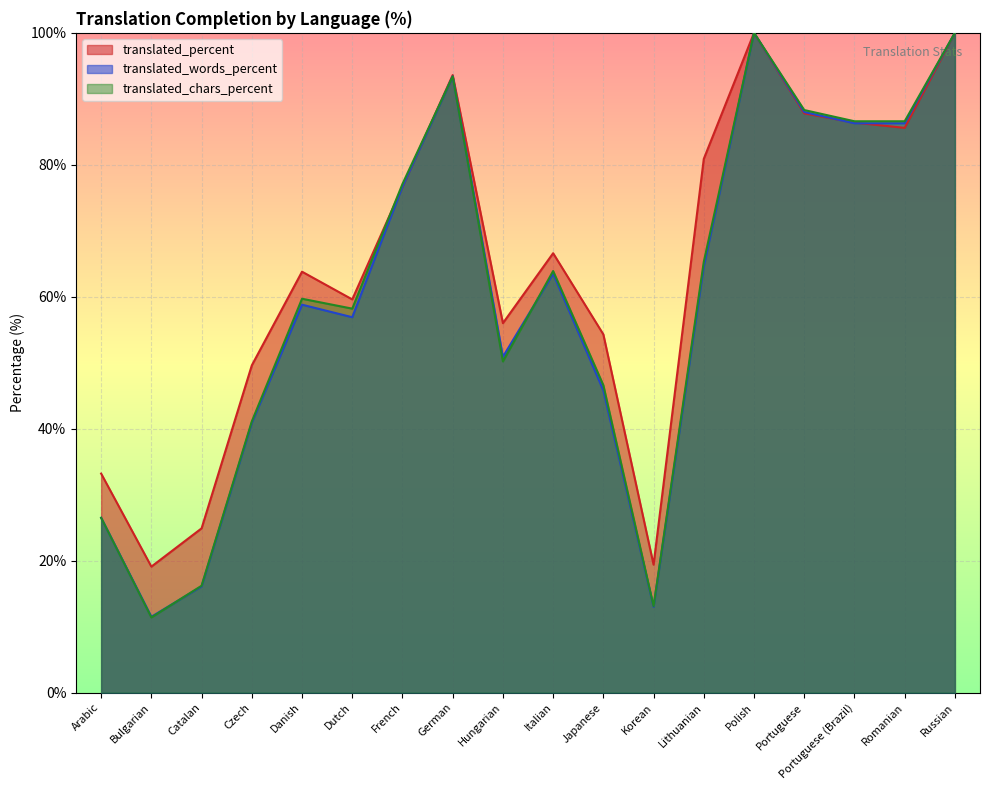

Which category has the highest value across all series?

Polish